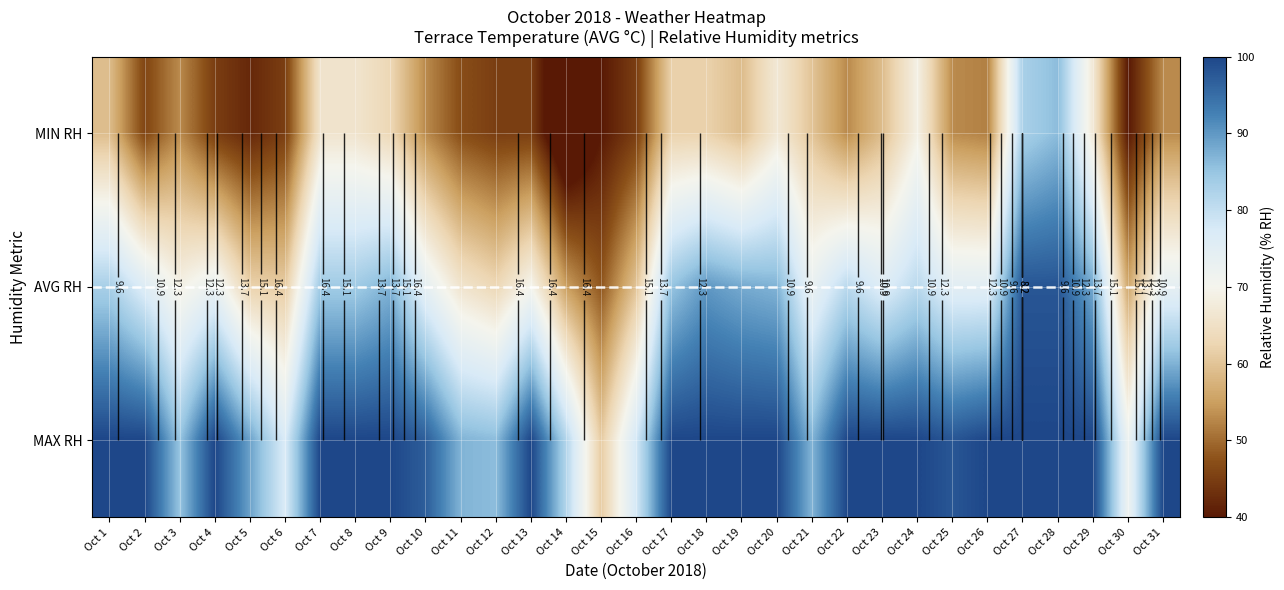

Where does the AVG RH series first go above 75?

Oct 1